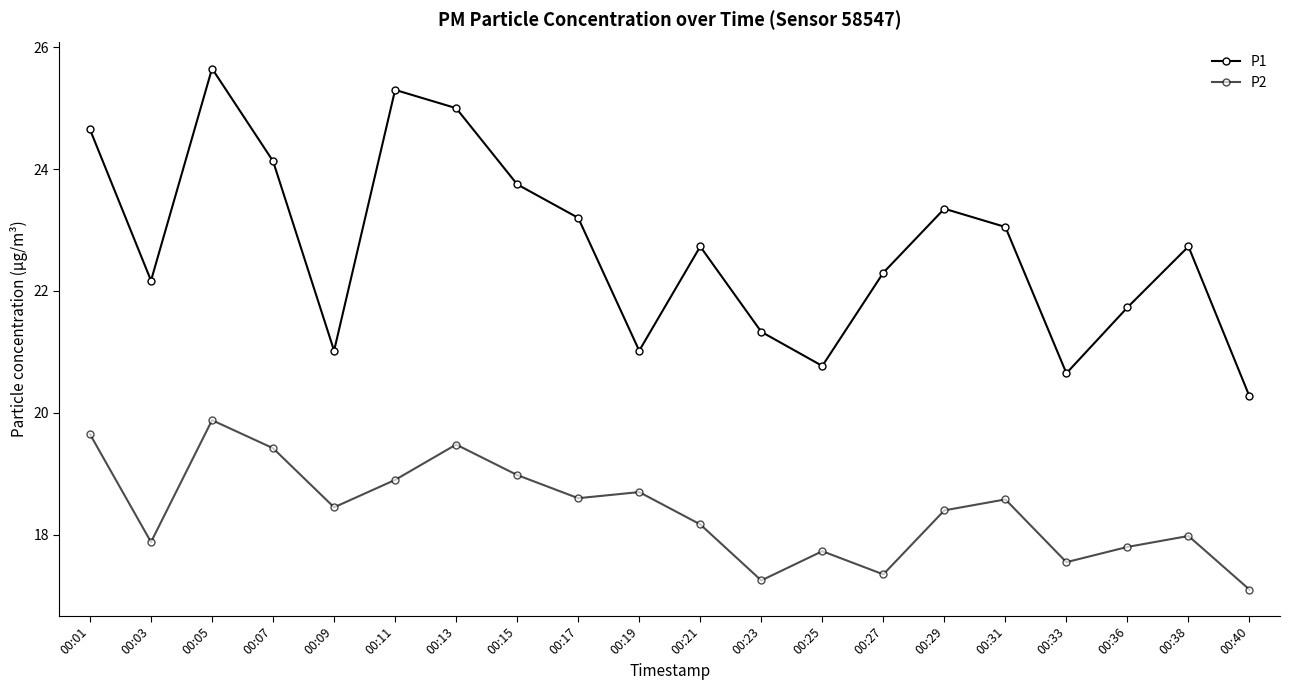

What is the spread (max minus min) of values at 00:33?

3.1